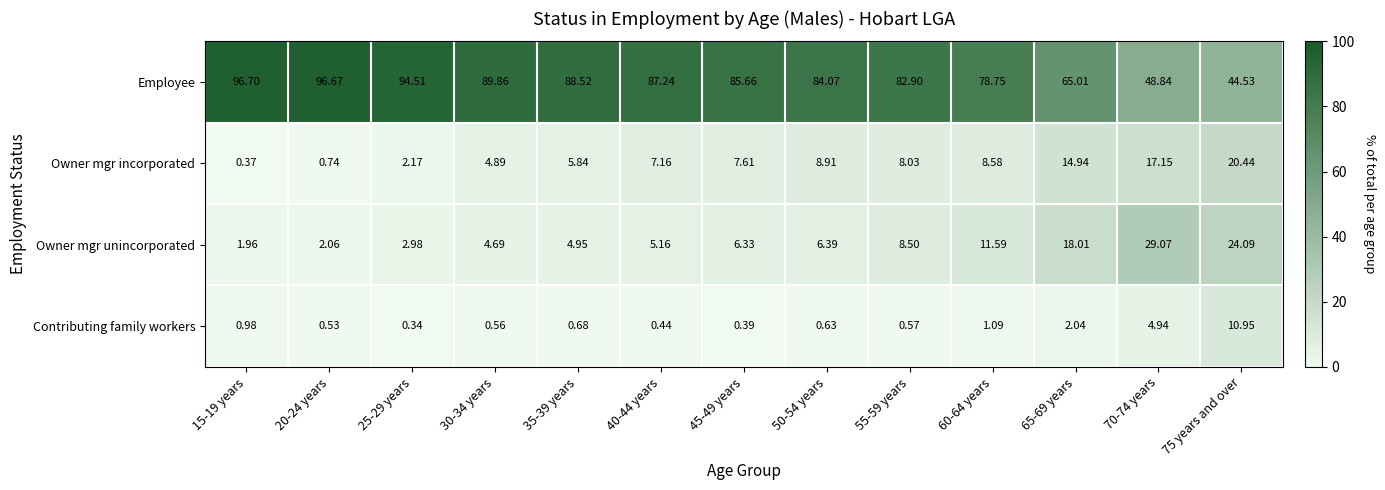

Rank the series by their maximum value, from highest to lowest.

Employee, Owner mgr unincorporated, Owner mgr incorporated, Contributing family workers